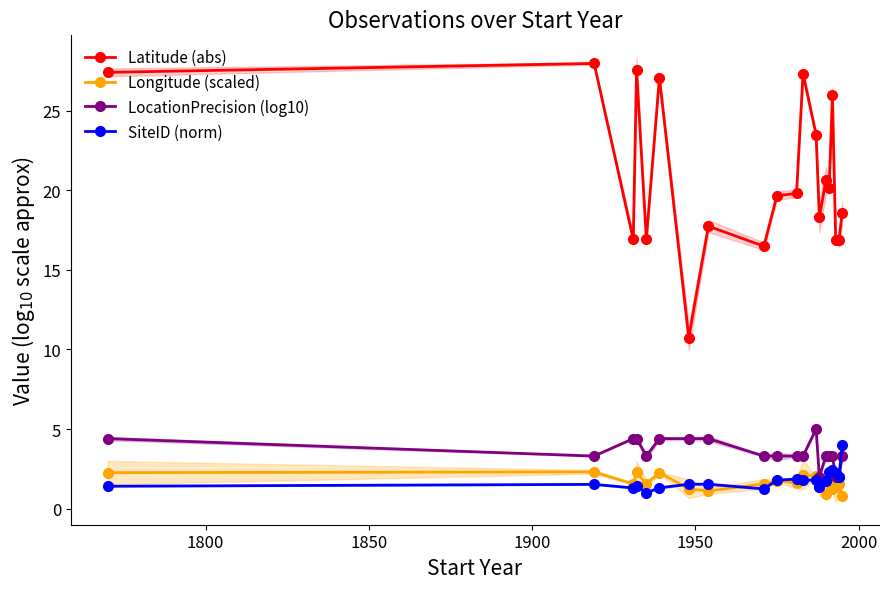

Reading left to right, what are all the values shown in this chart?

Latitude (abs): 27.4	28.0	16.9	27.6	16.9	27.1	10.7	17.7	16.5	19.7	19.8	27.3	23.5	18.3	20.6	20.2	26.0	16.9	16.9	18.6
Longitude (scaled): 2.3	2.3	1.5	2.3	1.5	2.3	1.2	1.1	1.5	1.8	1.6	2.1	2.1	1.4	0.9	1.7	1.2	1.4	1.5	0.8
LocationPrecision (log10): 4.4	3.3	4.4	4.4	3.3	4.4	4.4	4.4	3.3	3.3	3.3	3.3	5.0	2.0	3.3	3.3	3.3	2.0	2.0	3.3
SiteID (norm): 1.4	1.5	1.3	1.4	1.0	1.3	1.5	1.5	1.2	1.8	1.9	1.8	1.8	1.4	1.8	2.3	2.4	2.2	2.0	4.0